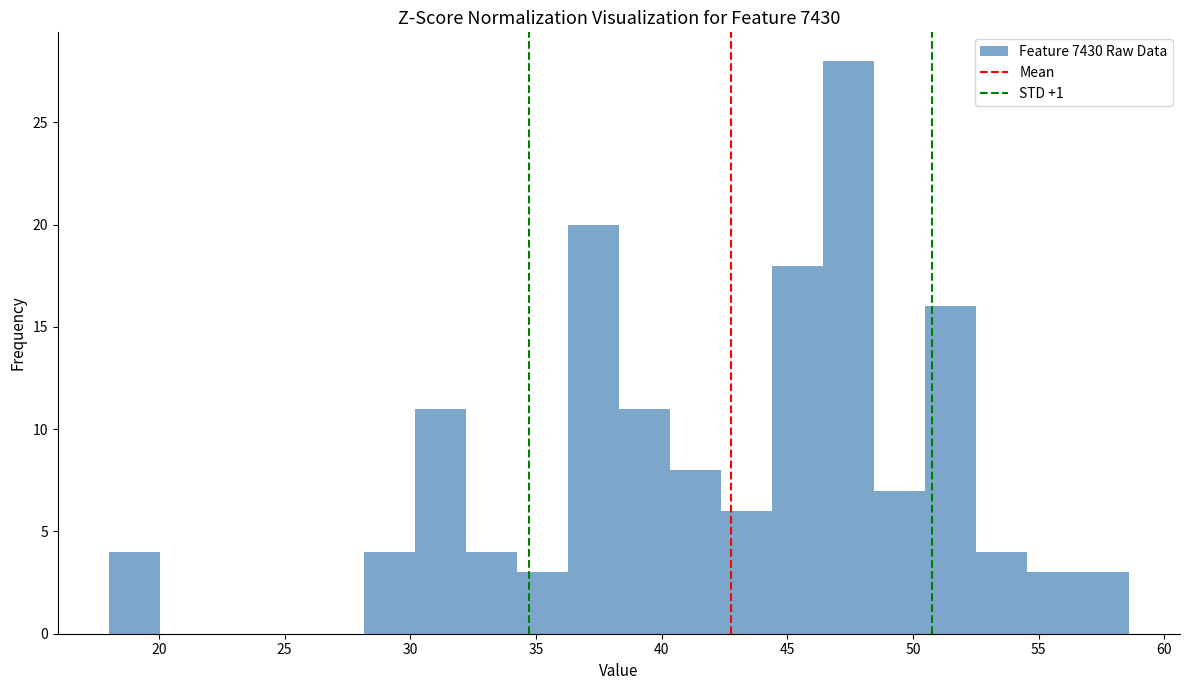

Reading left to right, transcribe this chart: for each bar, give the range it covers on the x-axis and its height. Neither the bar edges nor the heights are printed on the chart, so give them approximately, as read against the axes.

18.0 to 20.0: 4
20.0 to 22.0: 0
22.0 to 24.0: 0
24.0 to 26.0: 0
26.0 to 28.0: 0
28.0 to 30.0: 4
30.0 to 32.0: 11
32.0 to 34.0: 4
34.0 to 36.5: 3
36.5 to 38.5: 20
38.5 to 40.5: 11
40.5 to 42.5: 8
42.5 to 44.5: 6
44.5 to 46.5: 18
46.5 to 48.5: 28
48.5 to 50.5: 7
50.5 to 52.5: 16
52.5 to 54.5: 4
54.5 to 56.5: 3
56.5 to 58.5: 3